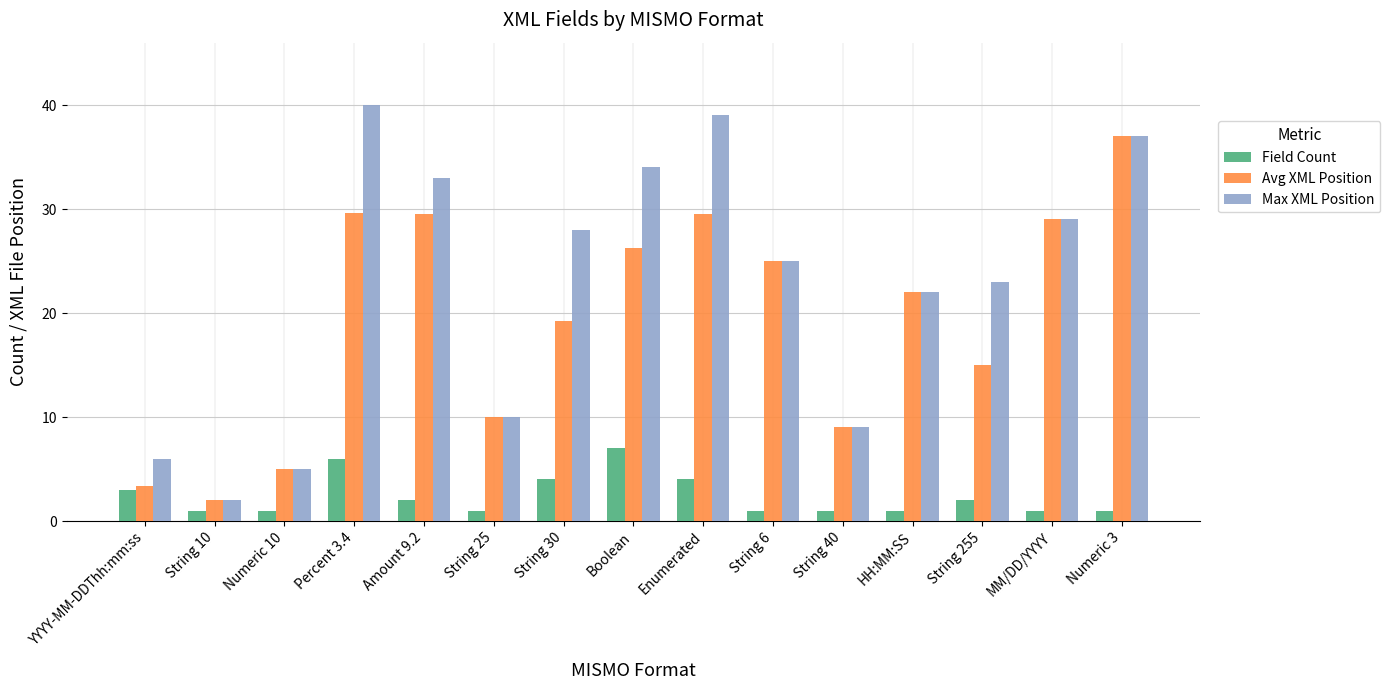

The Field Count series shows 6.0 at Percent 3.4. True or false?

True